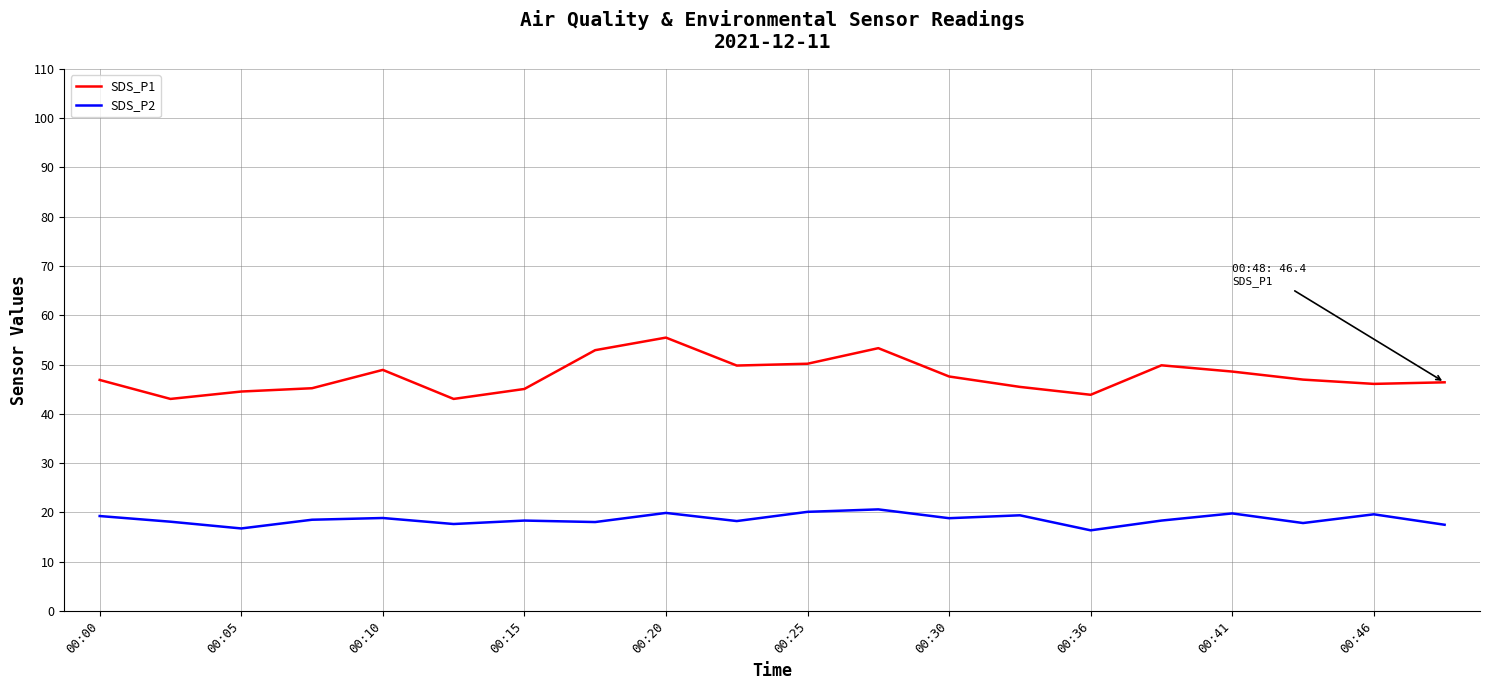

True or false: SDS_P2 and SDS_P1 cross at least once.

False